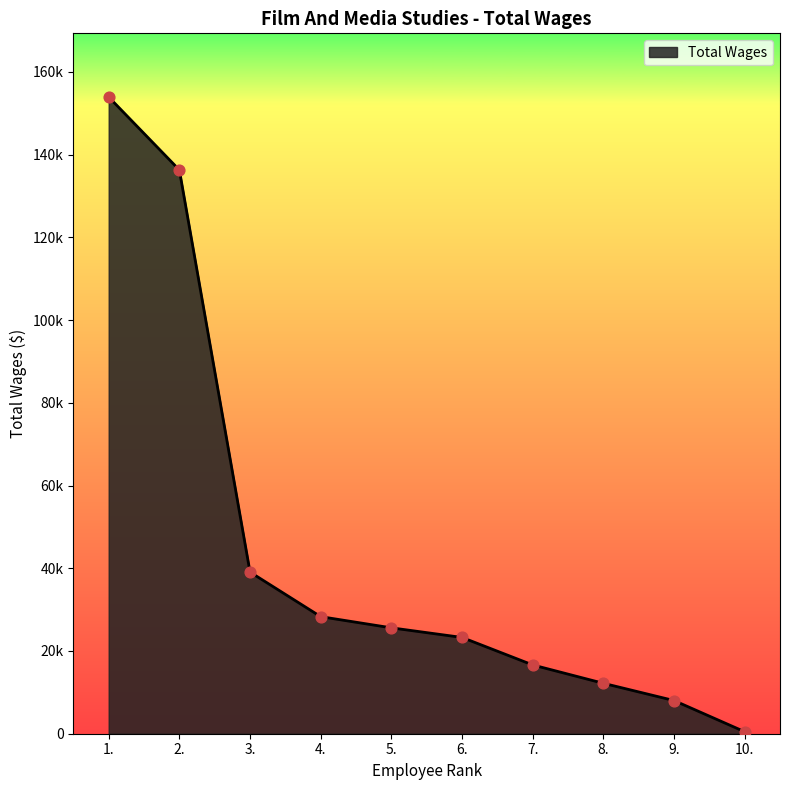

Which has a higher value, 3. or 7.?

3.